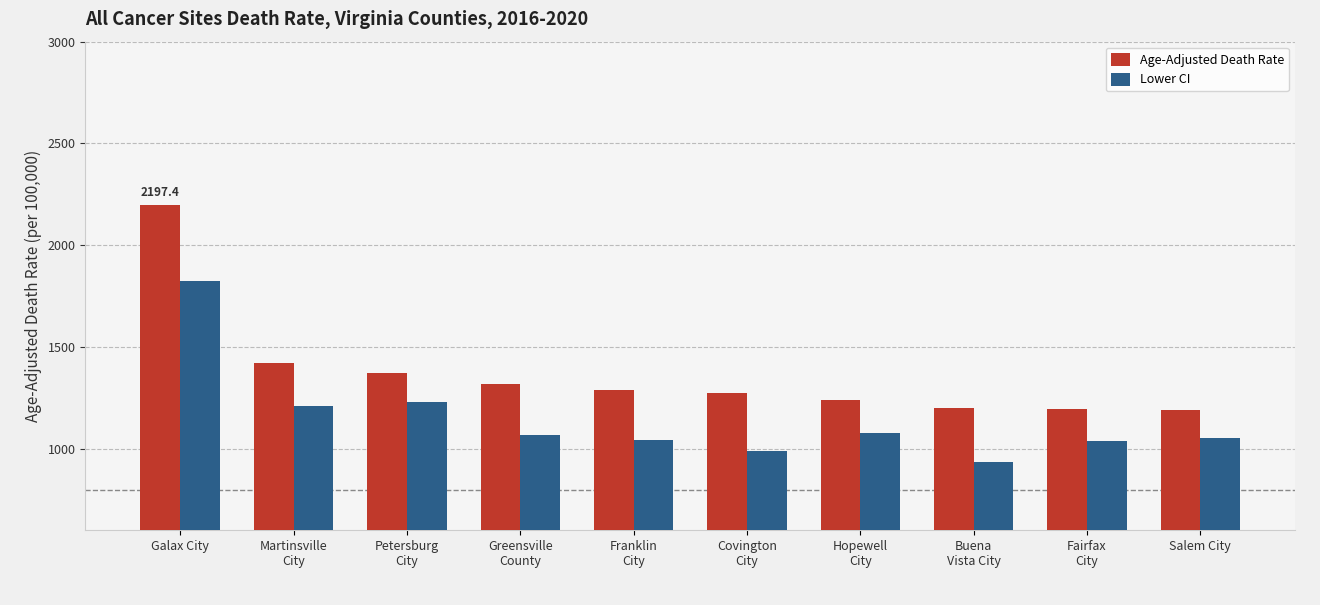

List the series in order of their peak value, highest first.

Age-Adjusted Death Rate, Lower CI